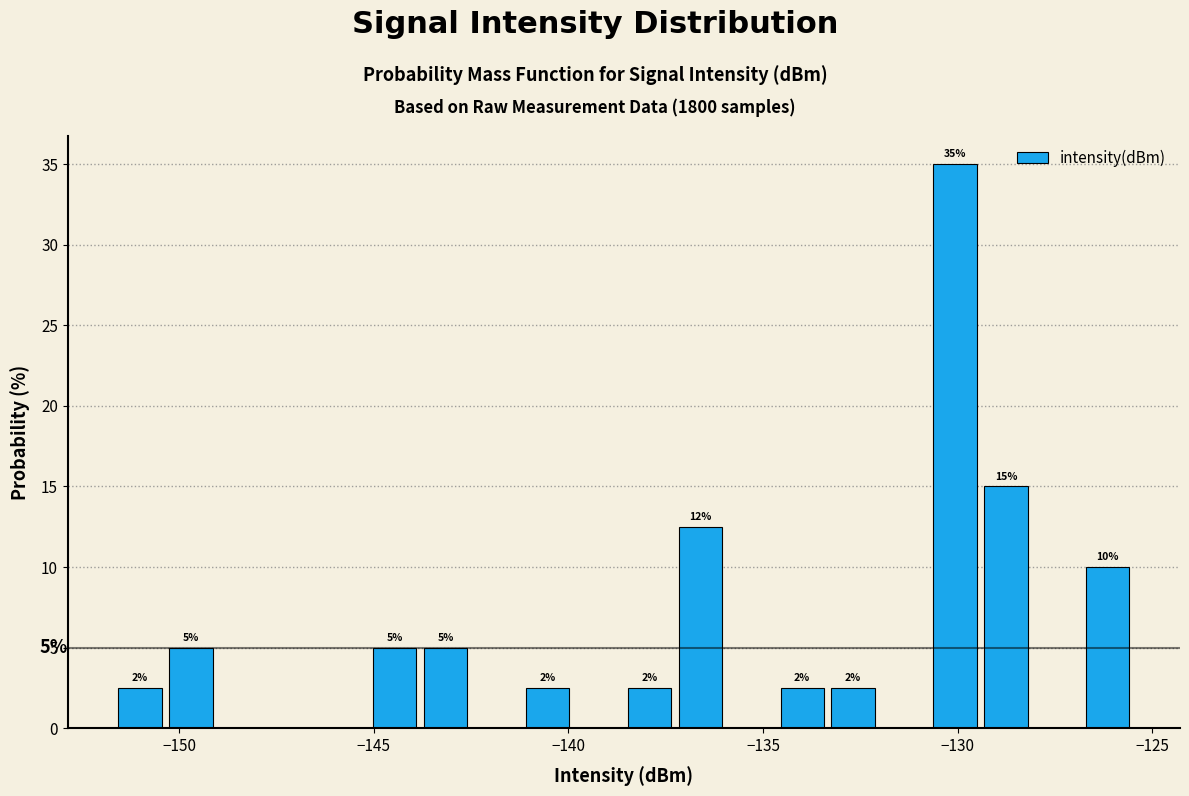

Around what value on the x-axis is the tallest bar? Give the approximate position of its centre, as read against the axis.

-130.0